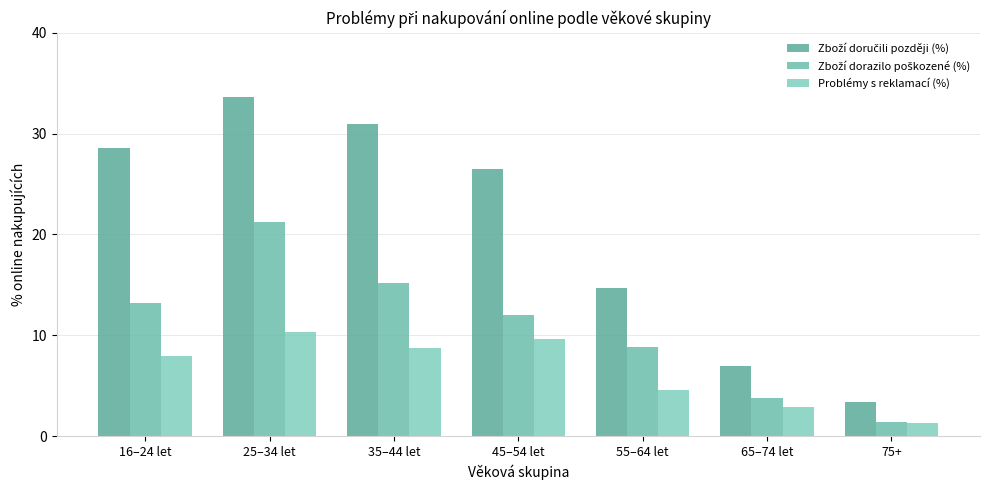

What is the difference between the maximum and minimum values in the Zboží dorazilo poškozené (%) series?

19.8